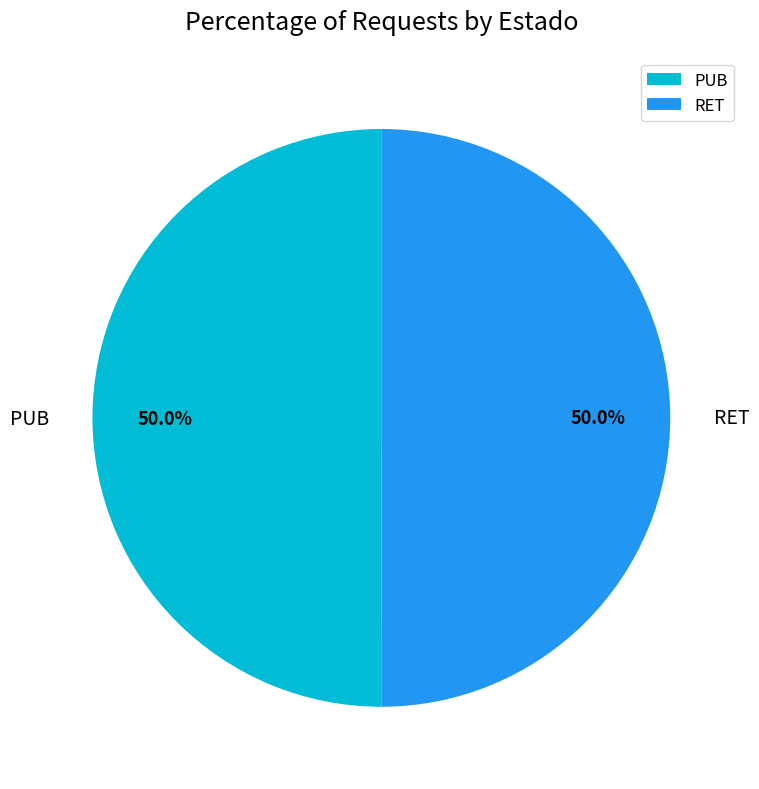

To the nearest percent, what percentage of the pie is RET?

50%